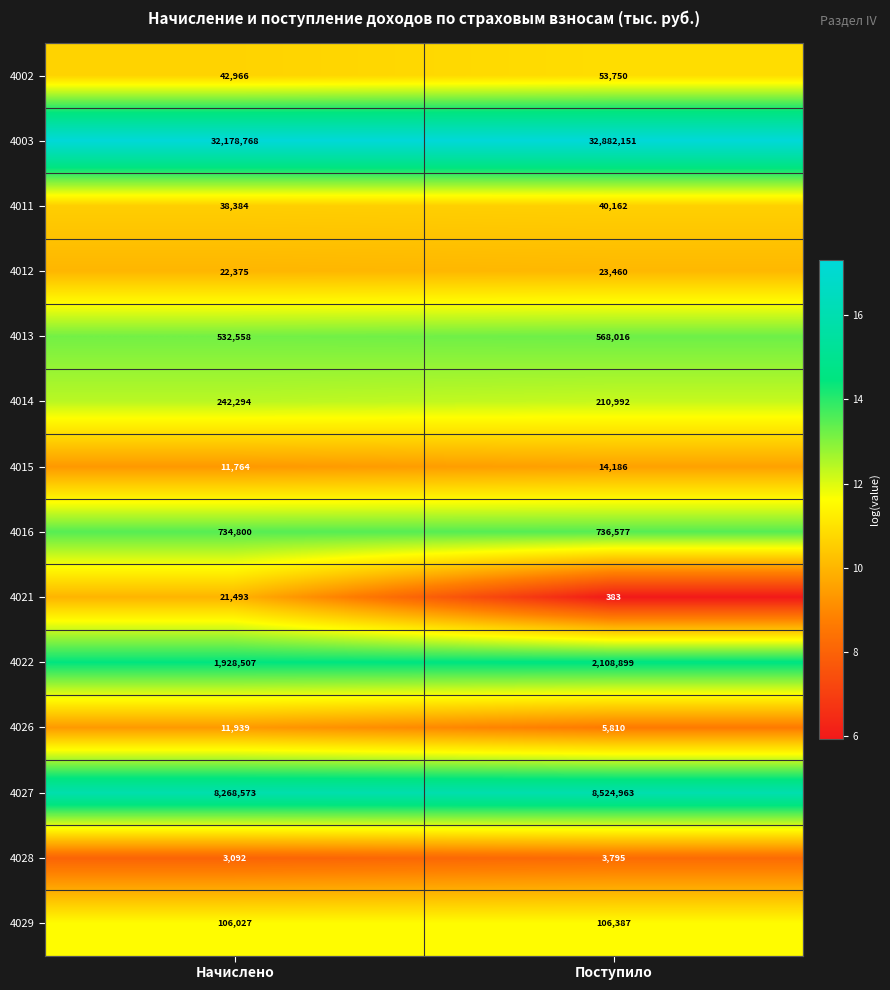

Which series changed the most between Начислено and Поступило?

4003